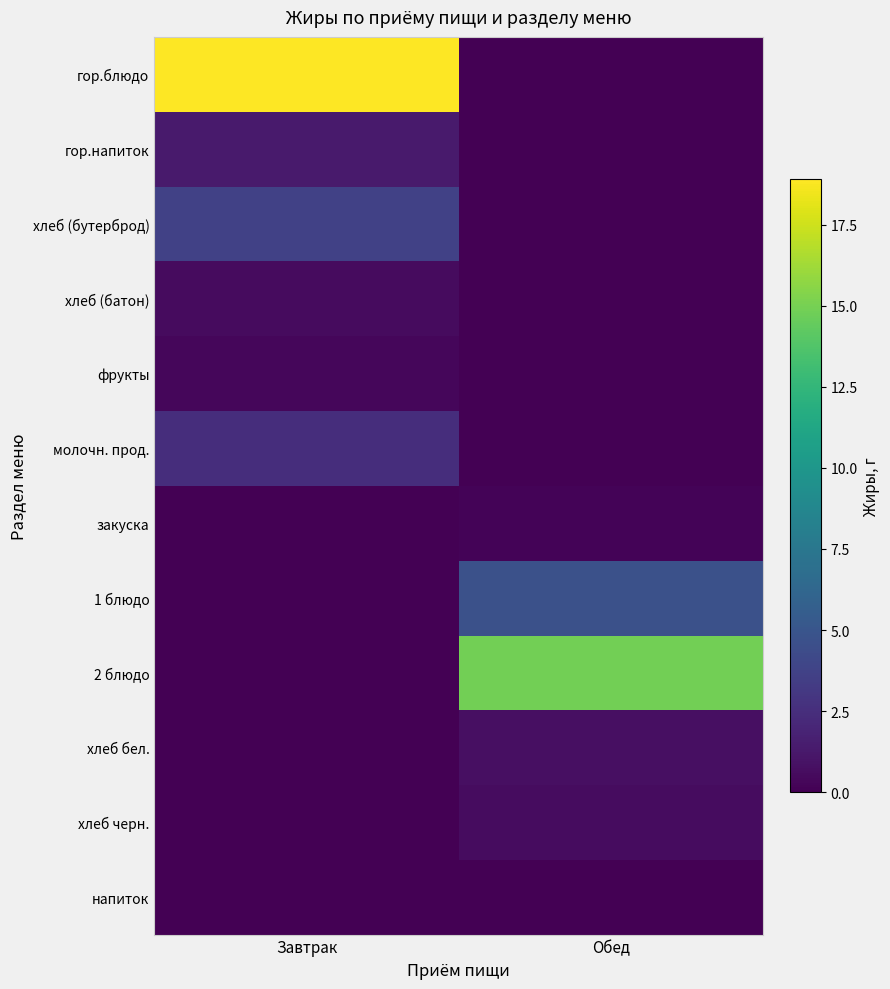

How many distinct data groups are displayed?

12